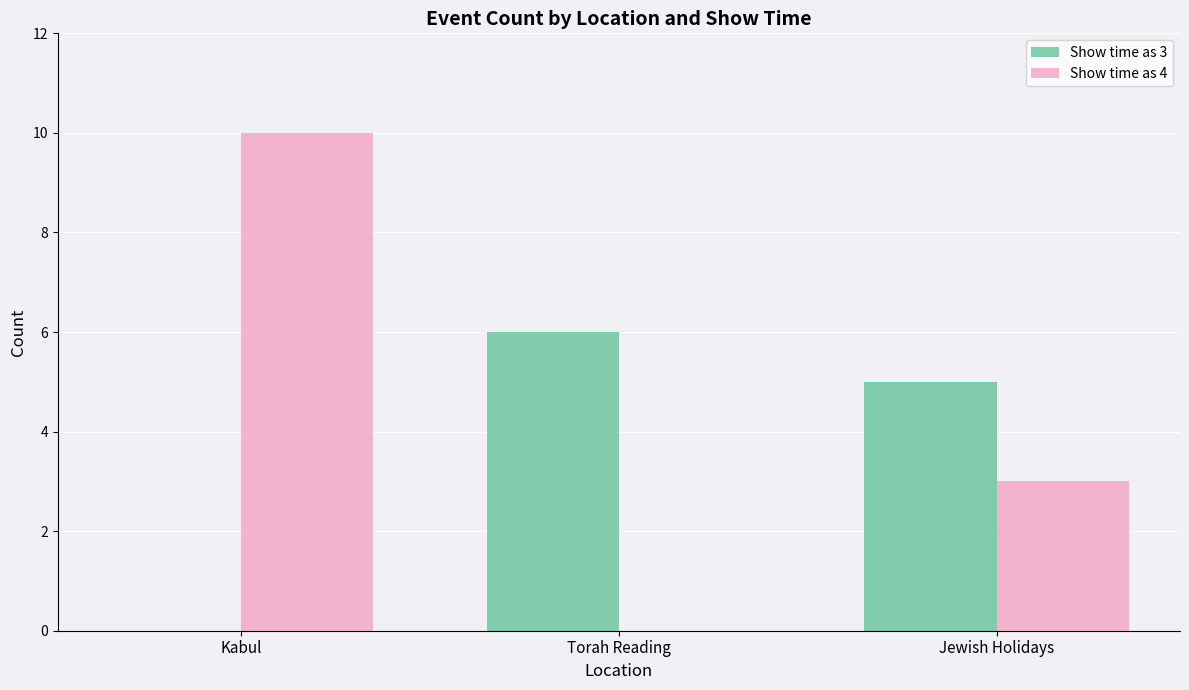

At which label does Show time as 3 reach its peak?

Torah Reading